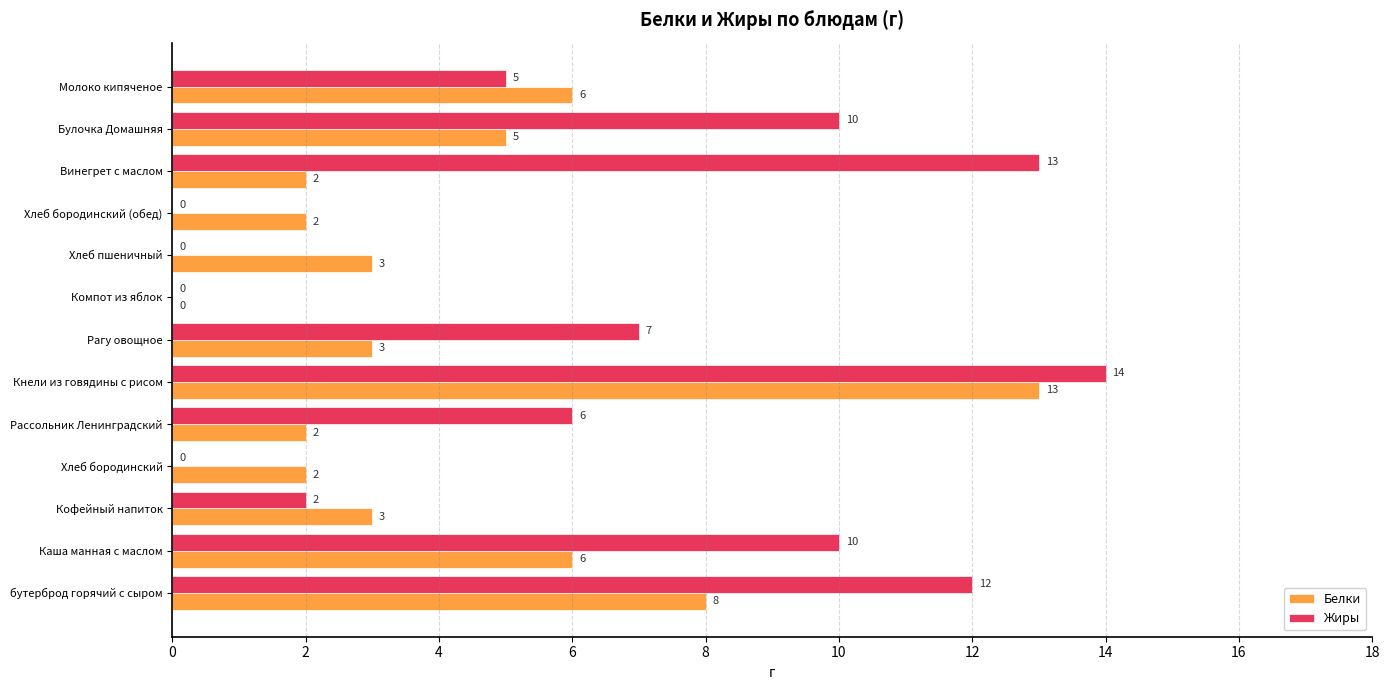

Between Кнели из говядины с рисом and Хлеб бородинский (обед), which series saw the biggest shift?

Жиры